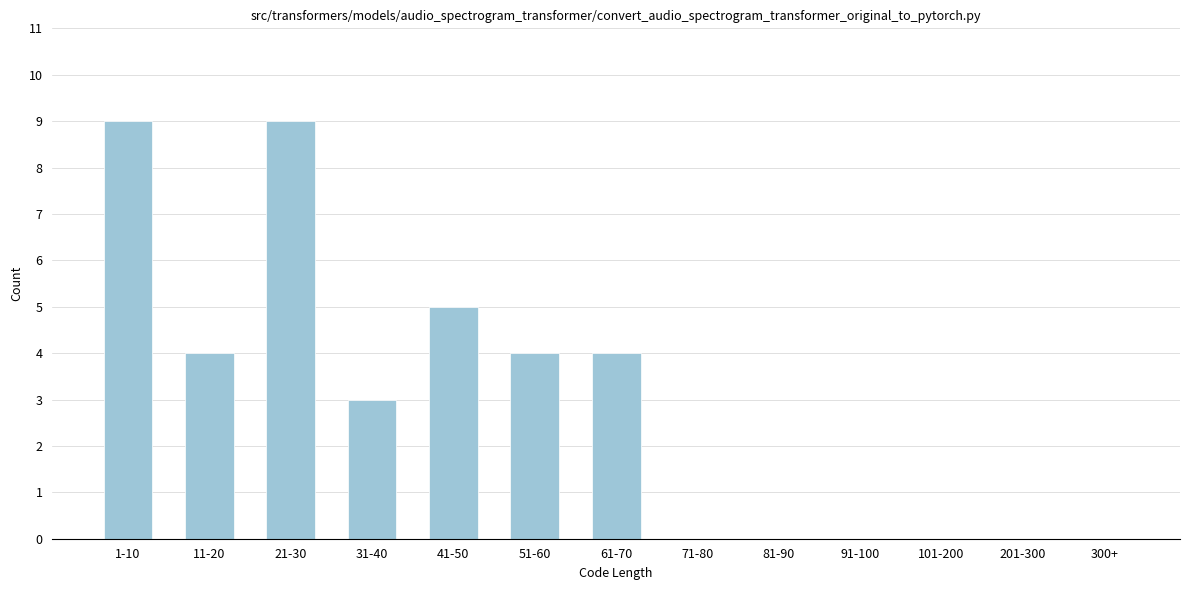

Reading left to right, extract all data points from this chart.

1-10=9	11-20=4	21-30=9	31-40=3	41-50=5	51-60=4	61-70=4	71-80=0	81-90=0	91-100=0	101-200=0	201-300=0	300+=0